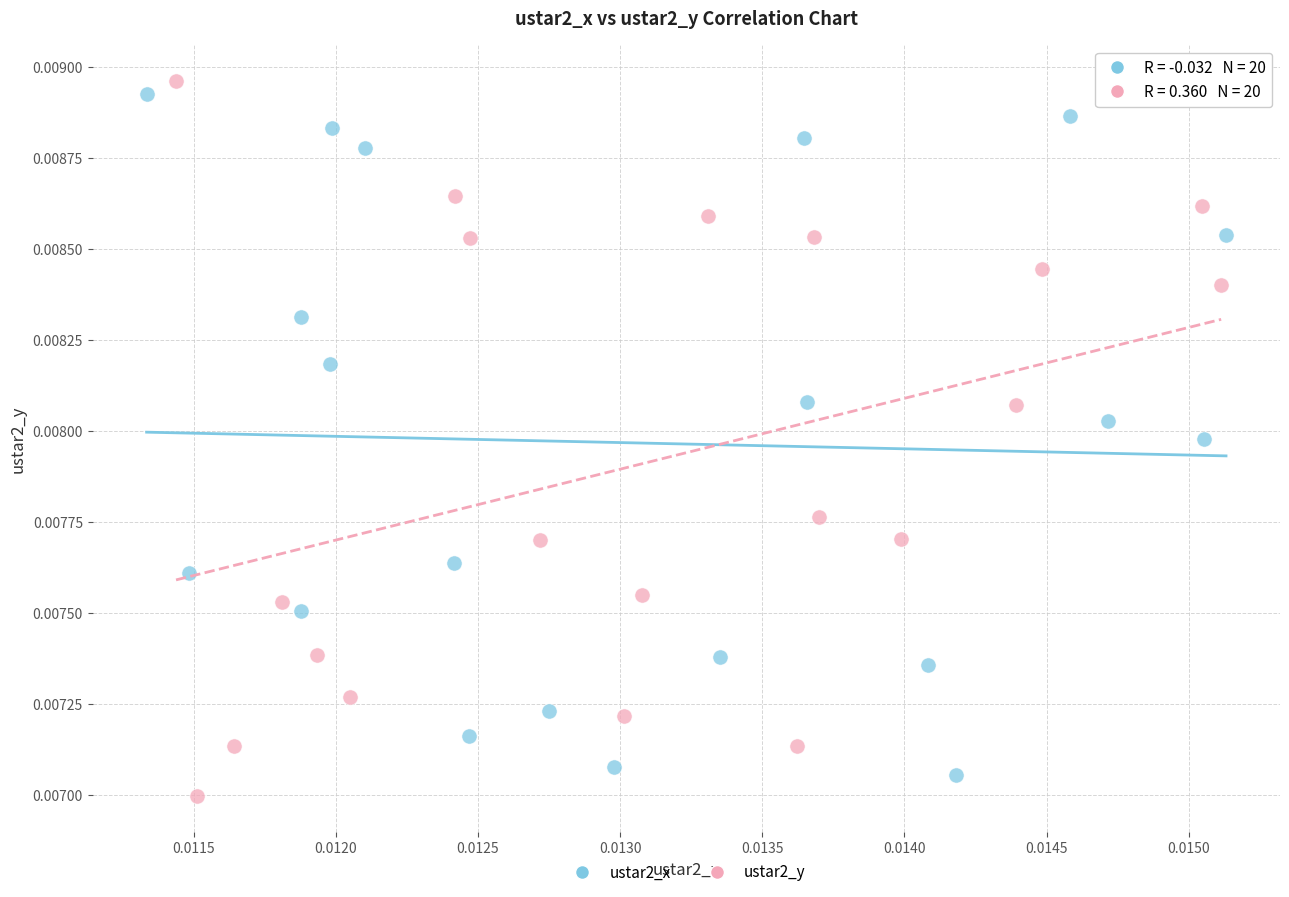

Which series contains the highest Y value?

ustar2_y